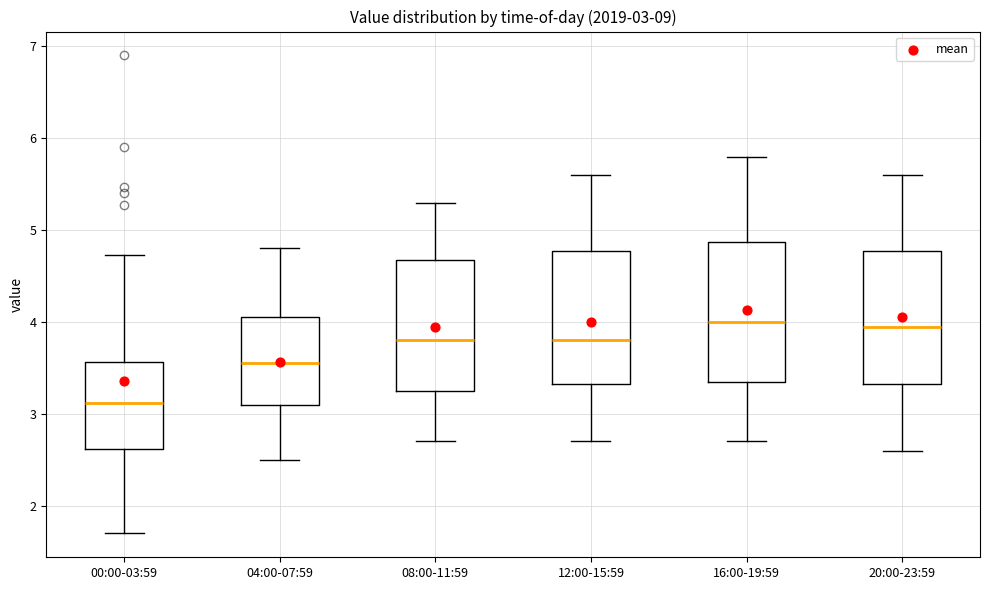

Which box has the lowest median line?

00:00-03:59